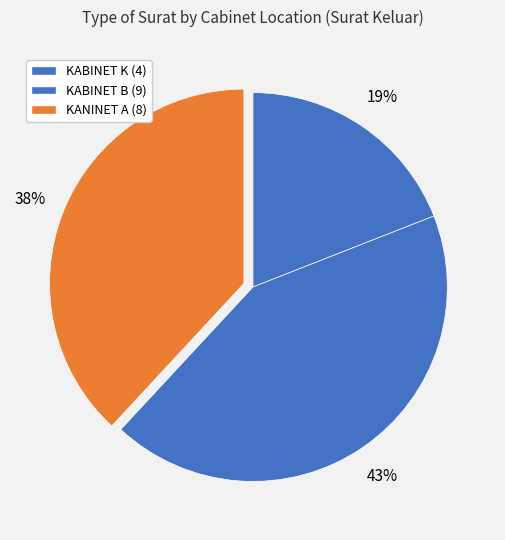

Is it true that KABINET K is 24% of the pie?

False